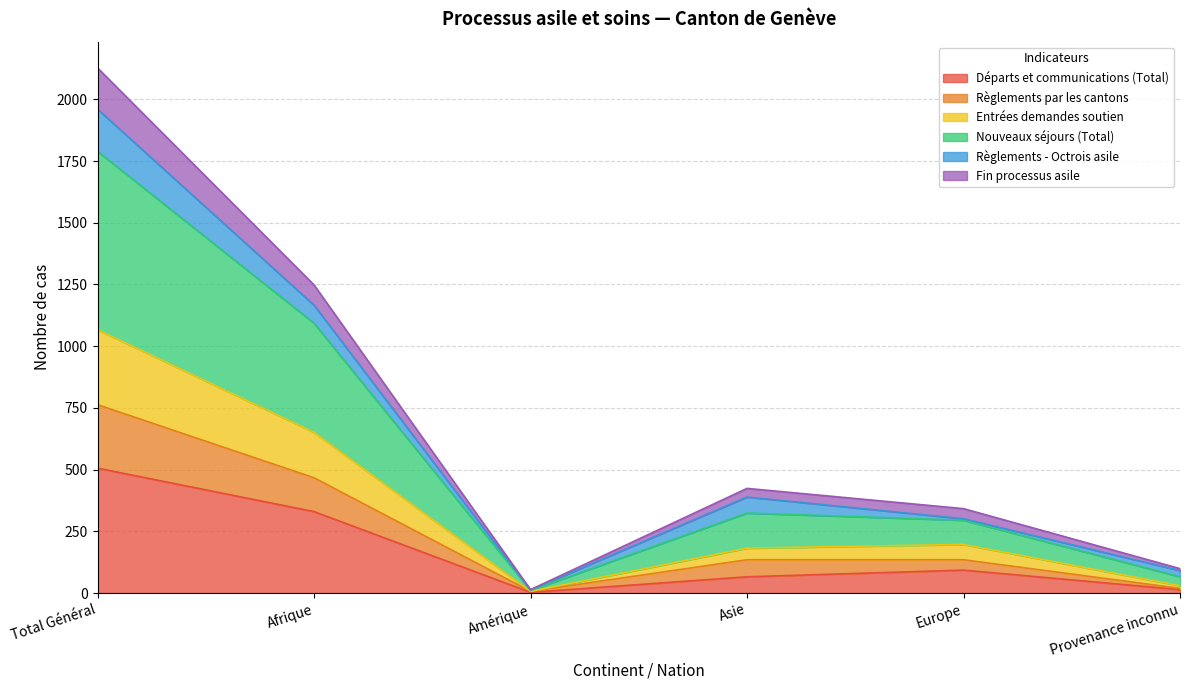

Which label corresponds to the largest value in the chart?

Total Général